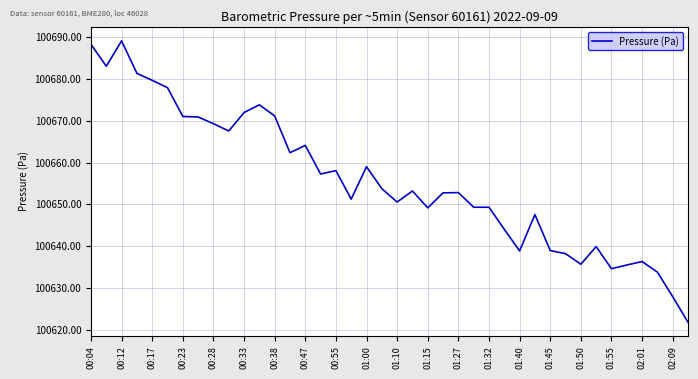

What is the greatest value displayed?

100689.1